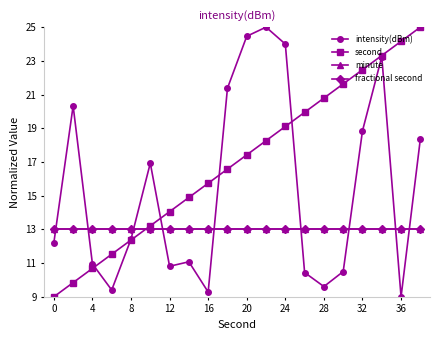

Is this an area chart (filled region under the line)?

No